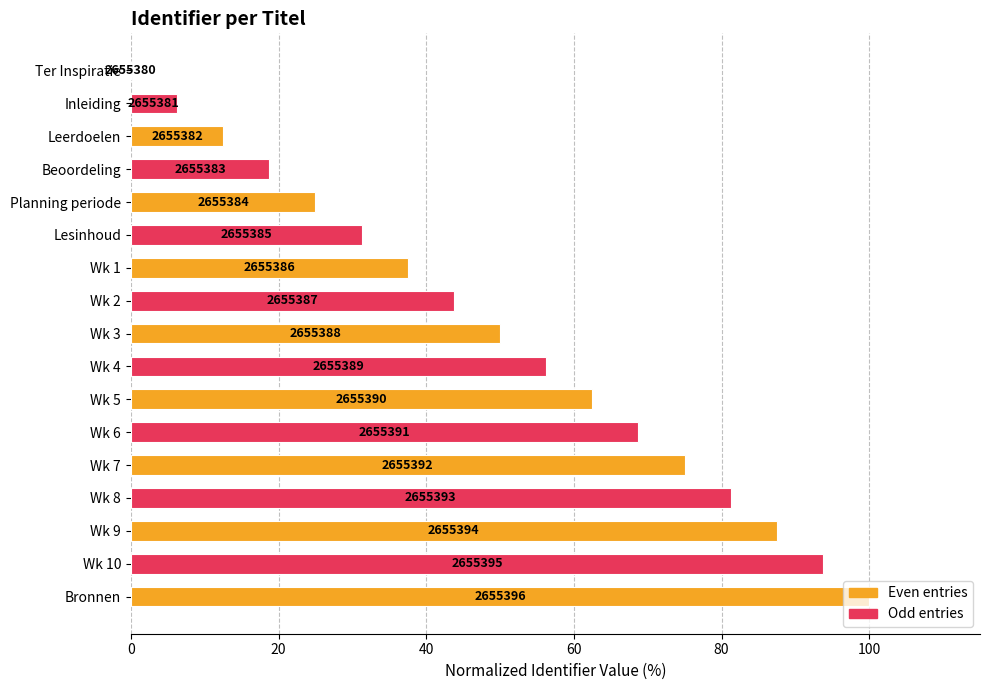

How many bars are there in total?

17